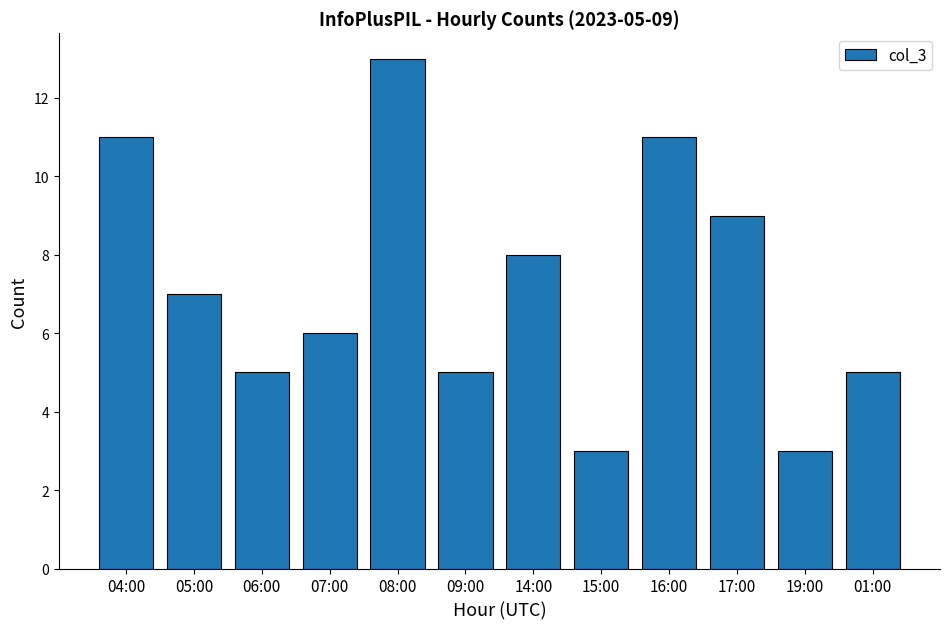

Reading left to right, transcribe all the data shown in this chart.

11	7	5	6	13	5	8	3	11	9	3	5